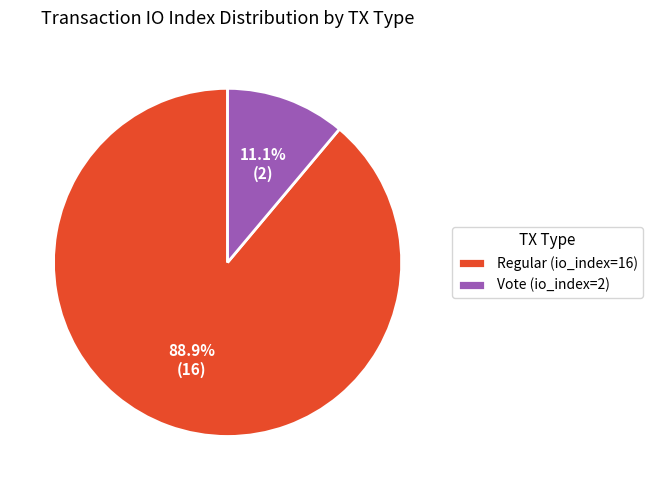

Do Vote (io_index=2) and Regular (io_index=16) together represent more than half of the pie?

Yes